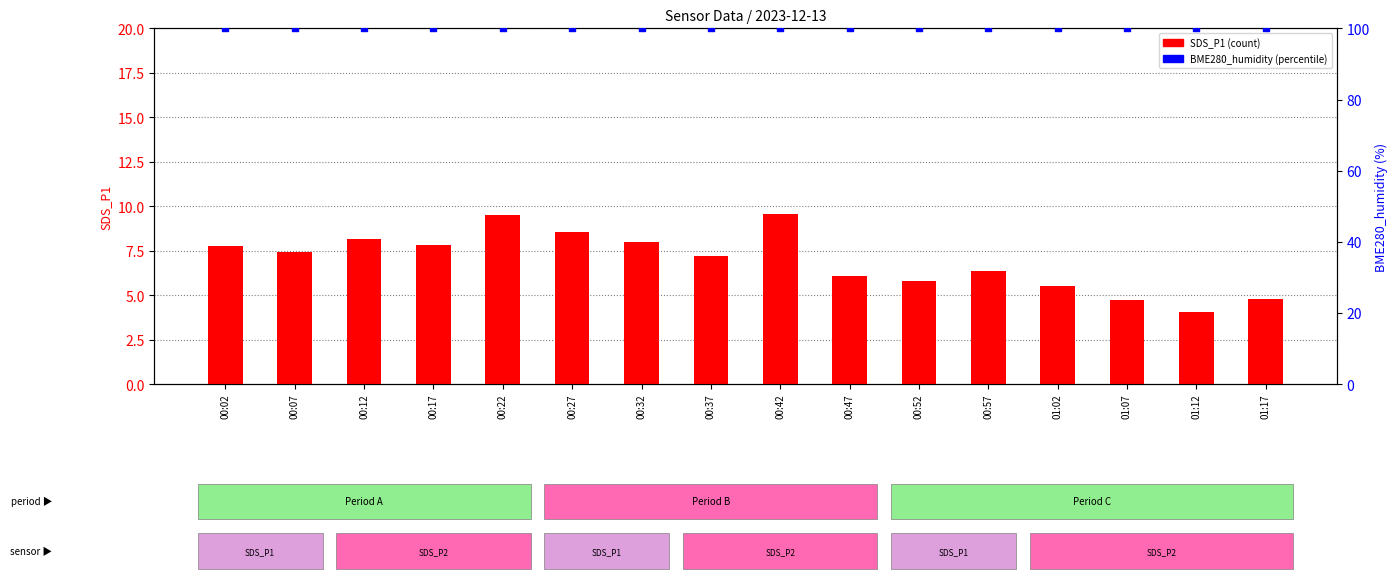

Which series contains the highest Y value?

BME280_humidity